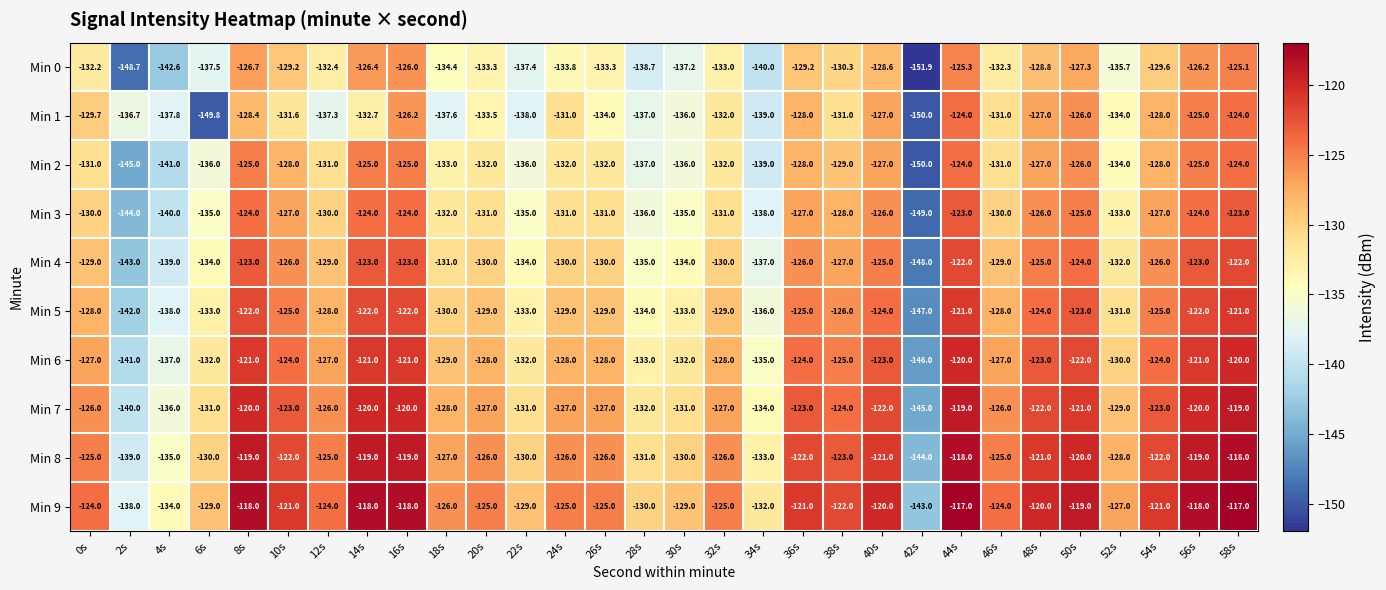

At which label does Min 1 first exceed -131?

0s